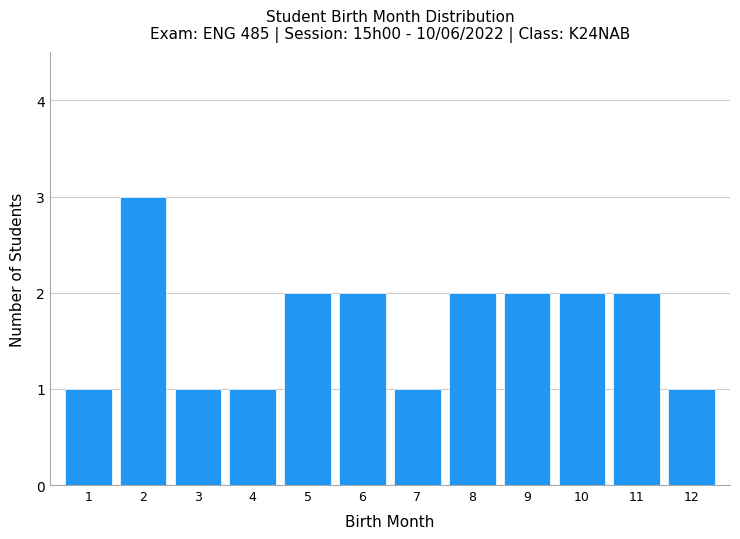

Reading right to left, extract all data points from this chart.

12=1	11=2	10=2	9=2	8=2	7=1	6=2	5=2	4=1	3=1	2=3	1=1